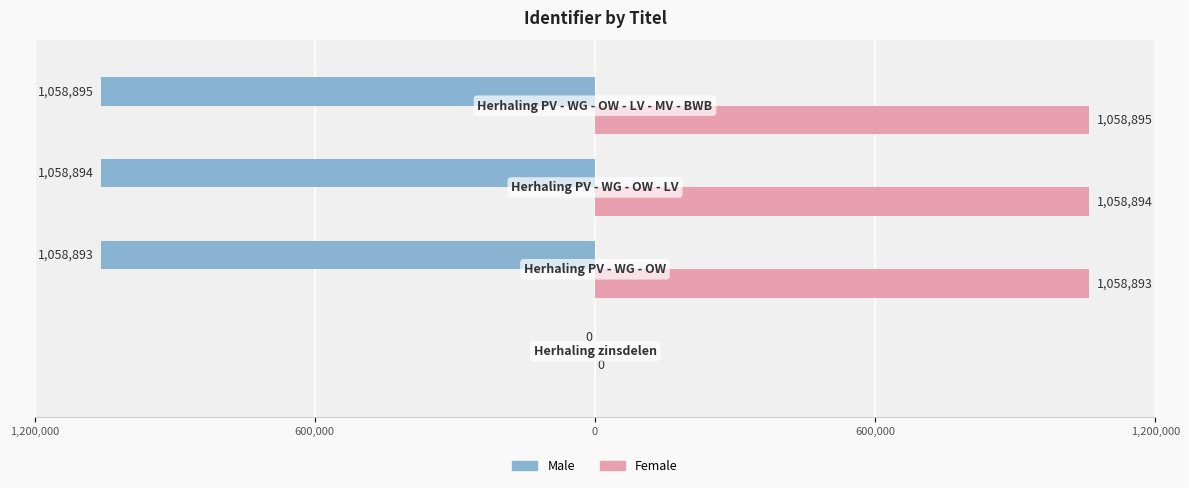

Which series has the widest spread of values?

Male